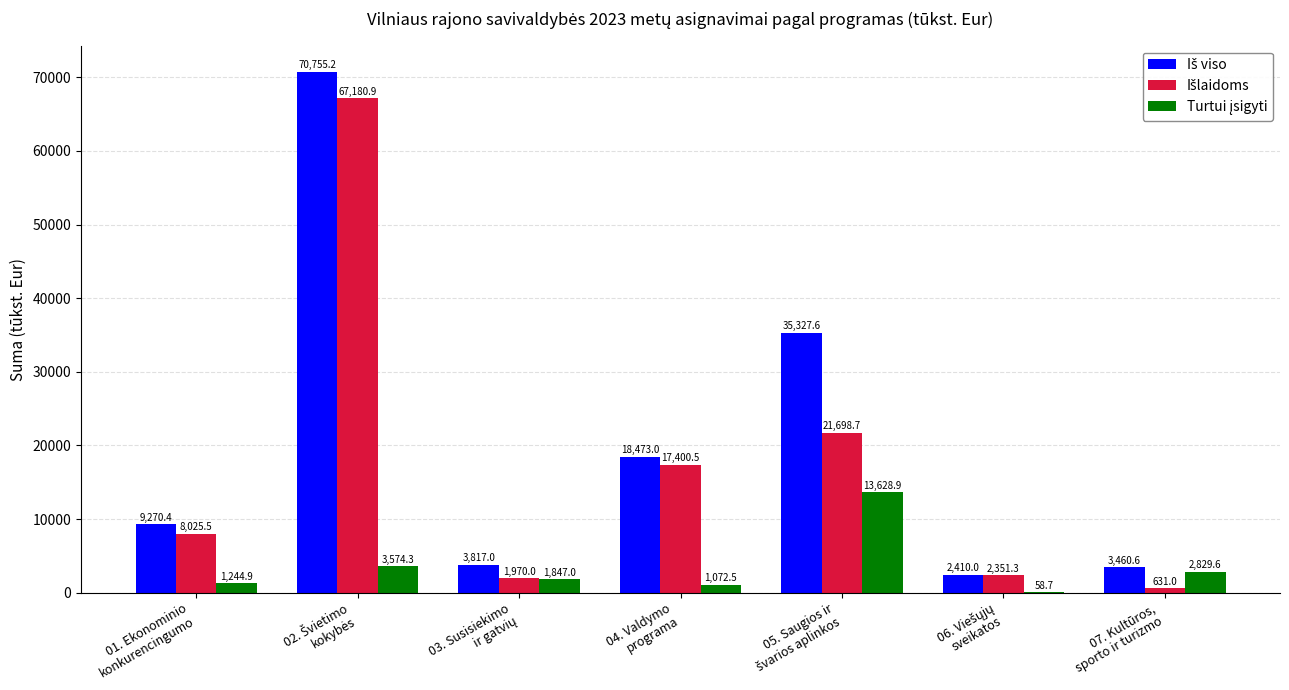

What is the maximum value shown in the chart?

70755.2